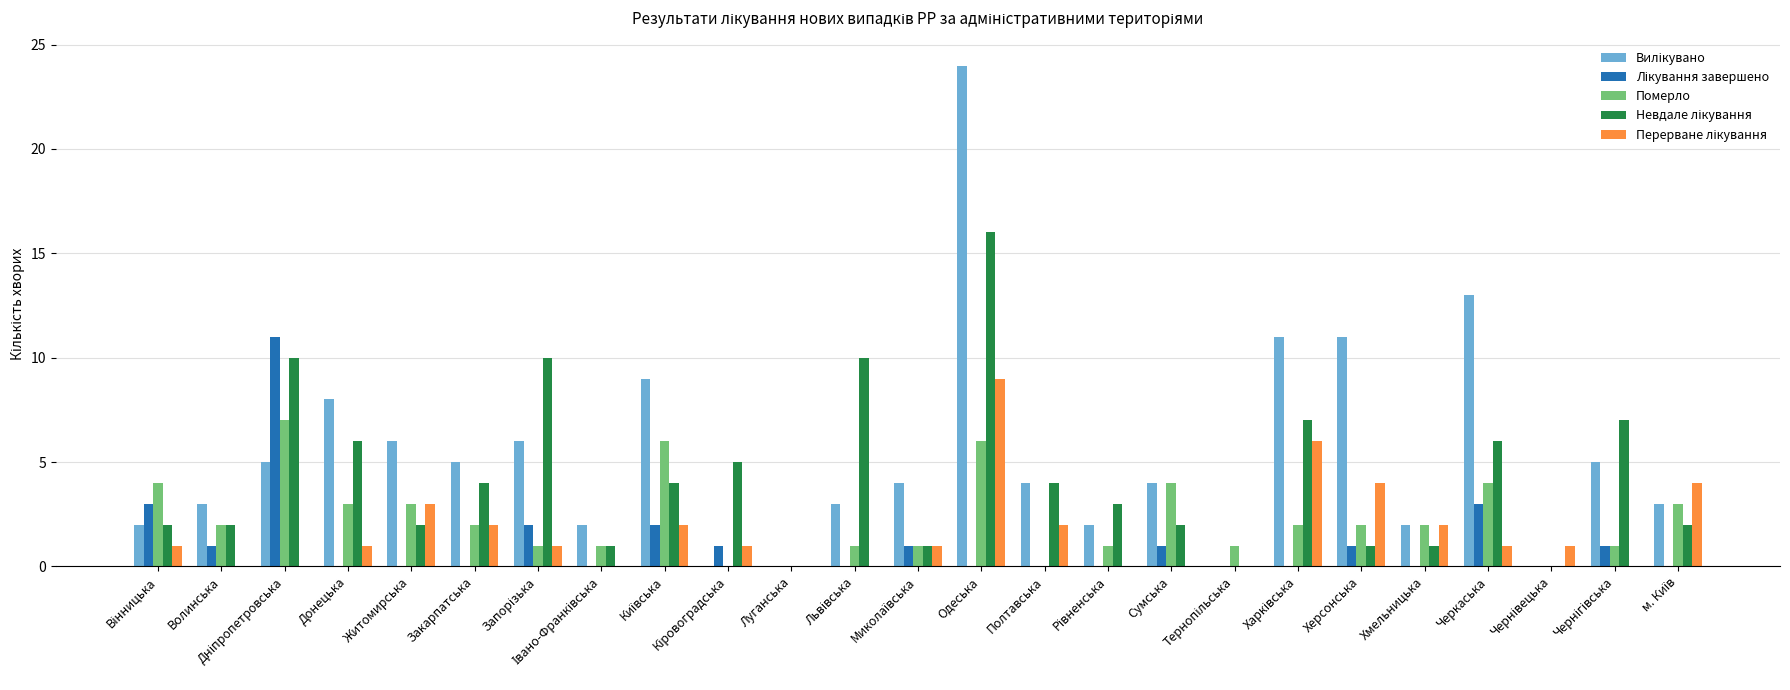

True or false: Померло has a value of 2 at Херсонська.

True